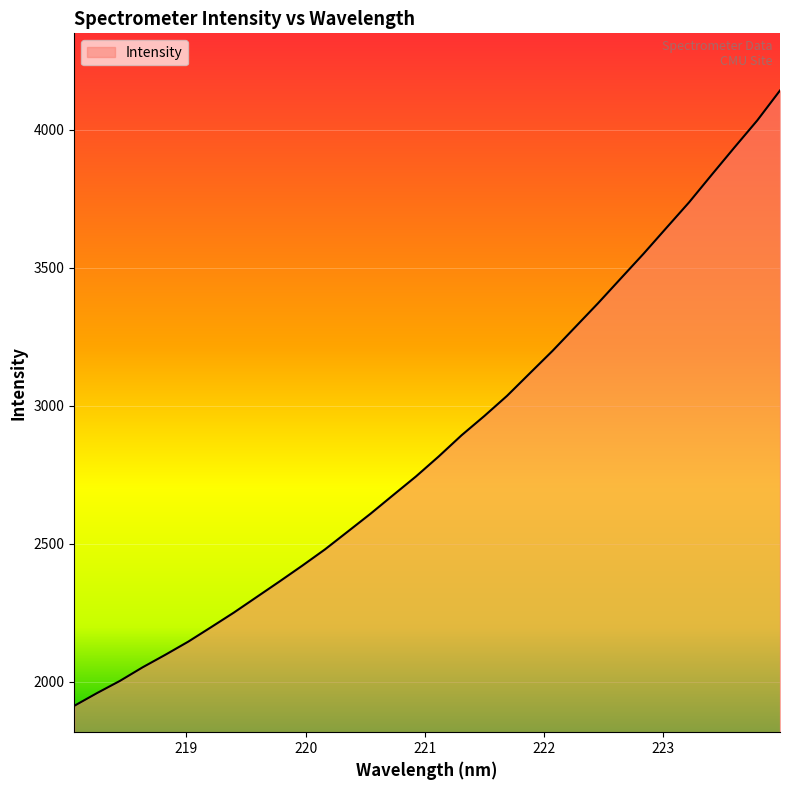

What is the greatest value displayed?

4142.0